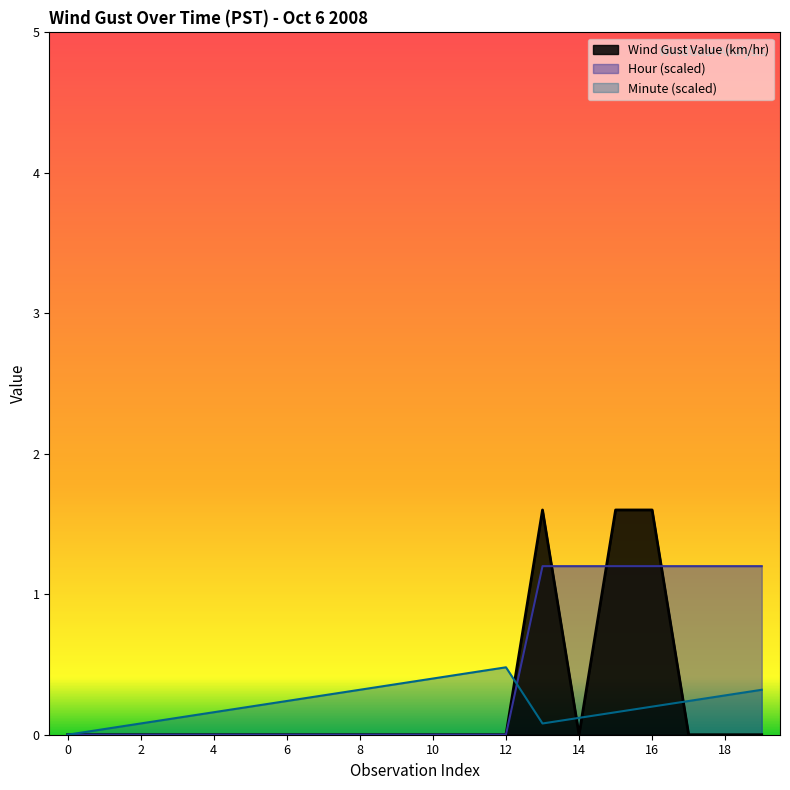

At 1, list the series in order from smallest to largest.

Wind Gust Value (km/hr), Hour, Minute